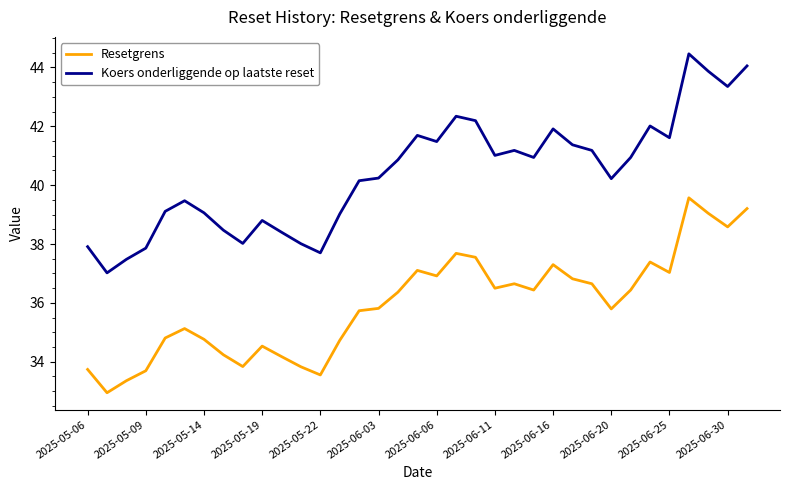

What is the lowest value of the Resetgrens series?

32.9